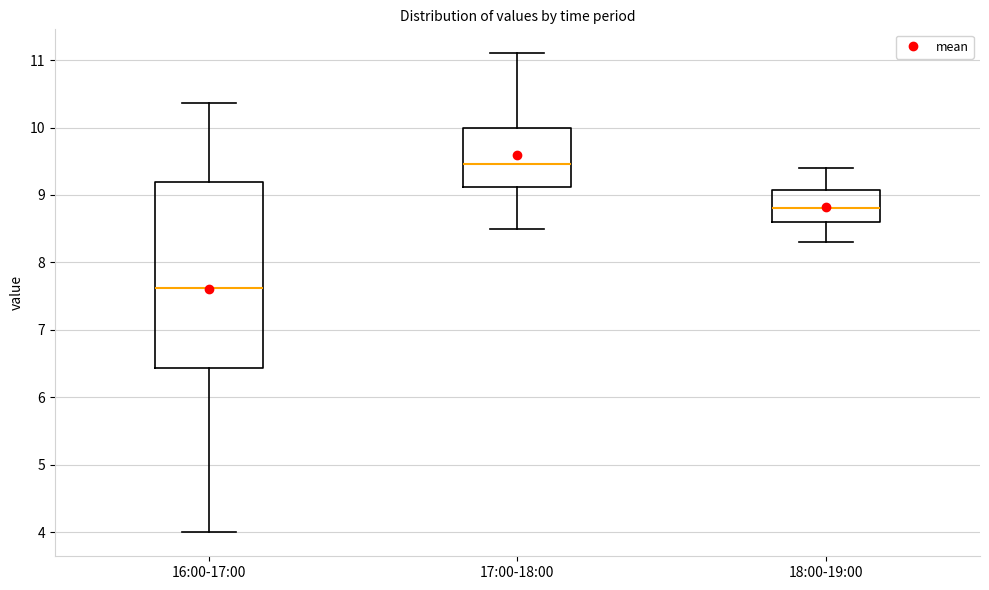

Where does the upper whisker of the box for 18:00-19:00 end on the y-axis? The values are not printed on the chart, so give them approximately, as read against the axis.

9.4